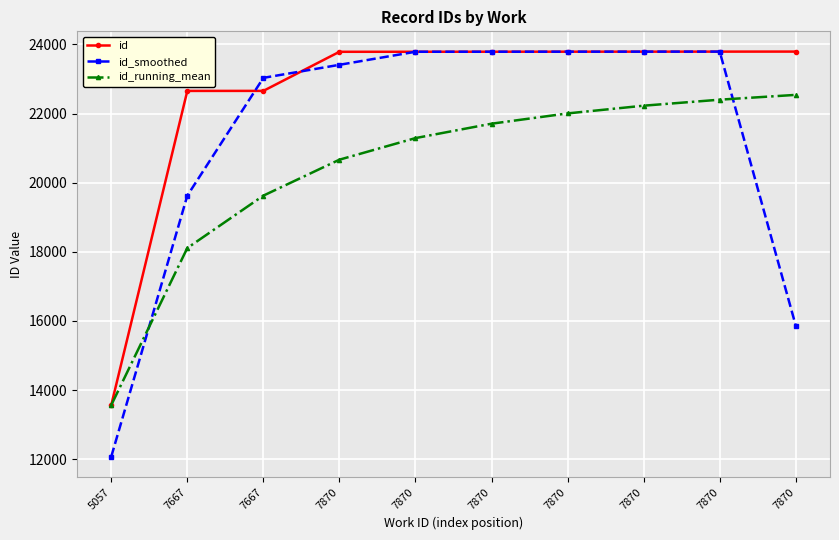

Between 7870 and 7870, which series saw the biggest shift?

id_smoothed